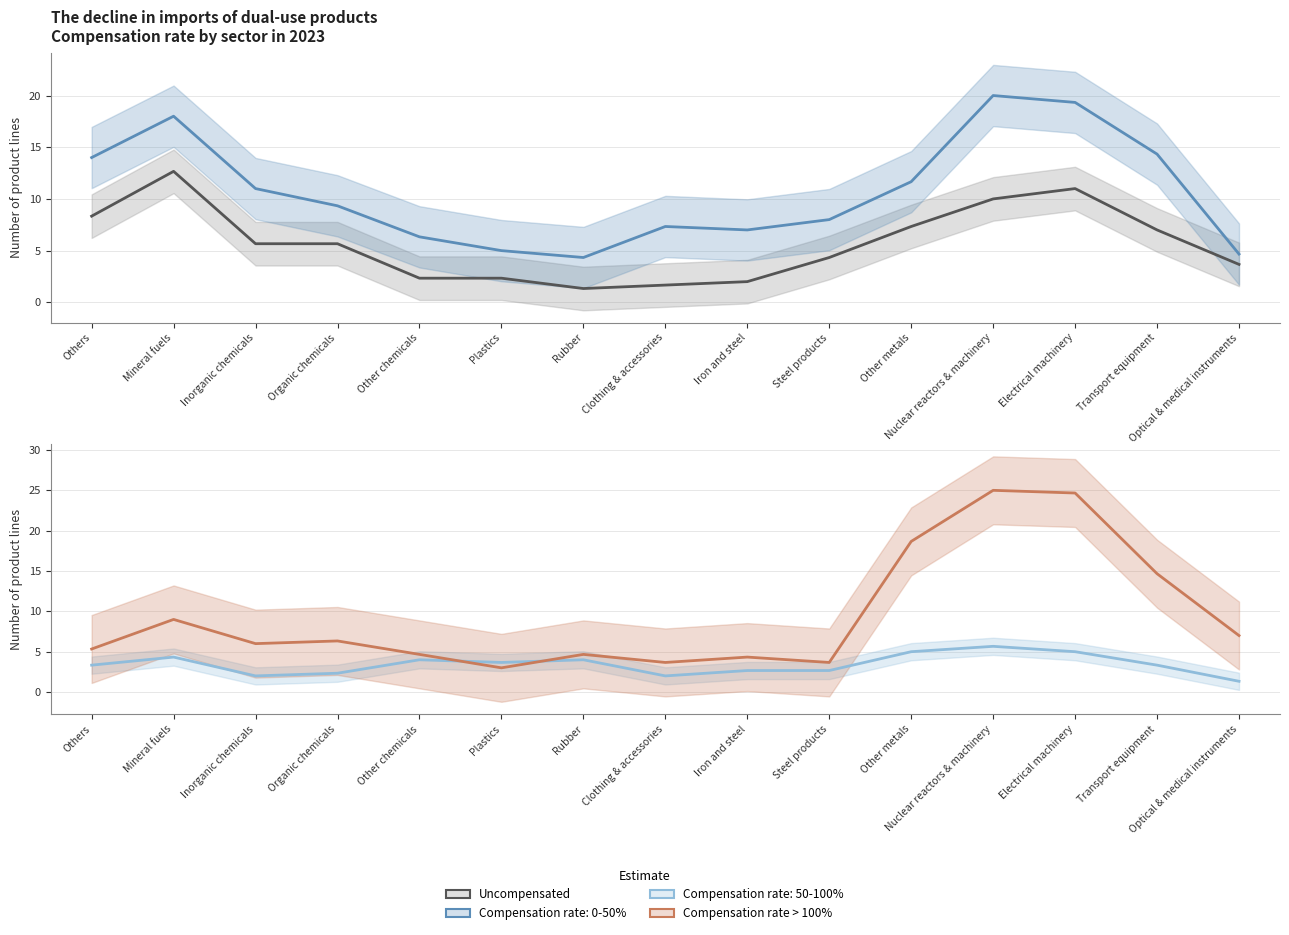

Which series has the largest total across all categories?

Compensation rate > 100%